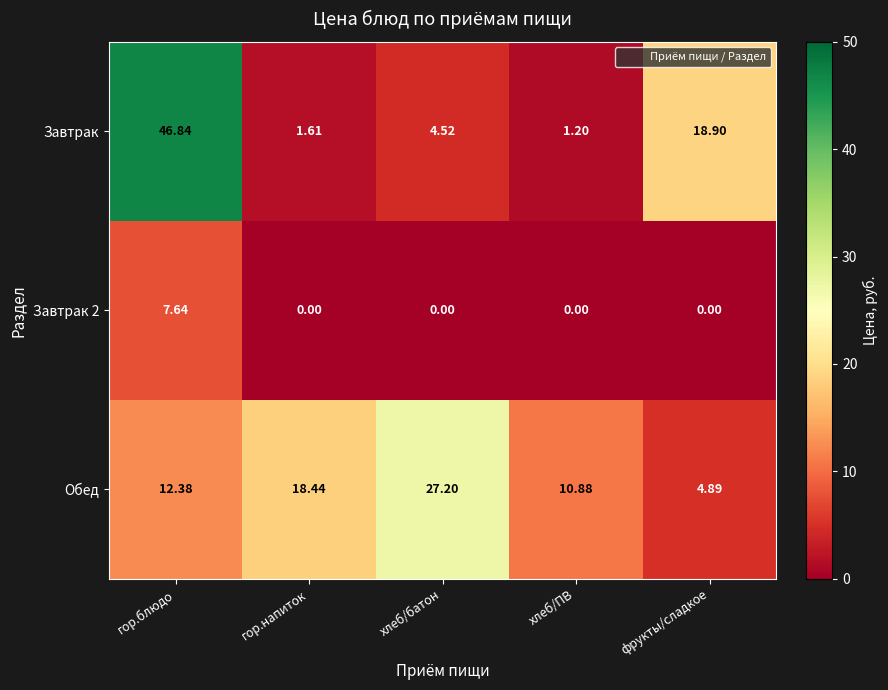

At which label does Завтрак reach its peak?

гор.блюдо